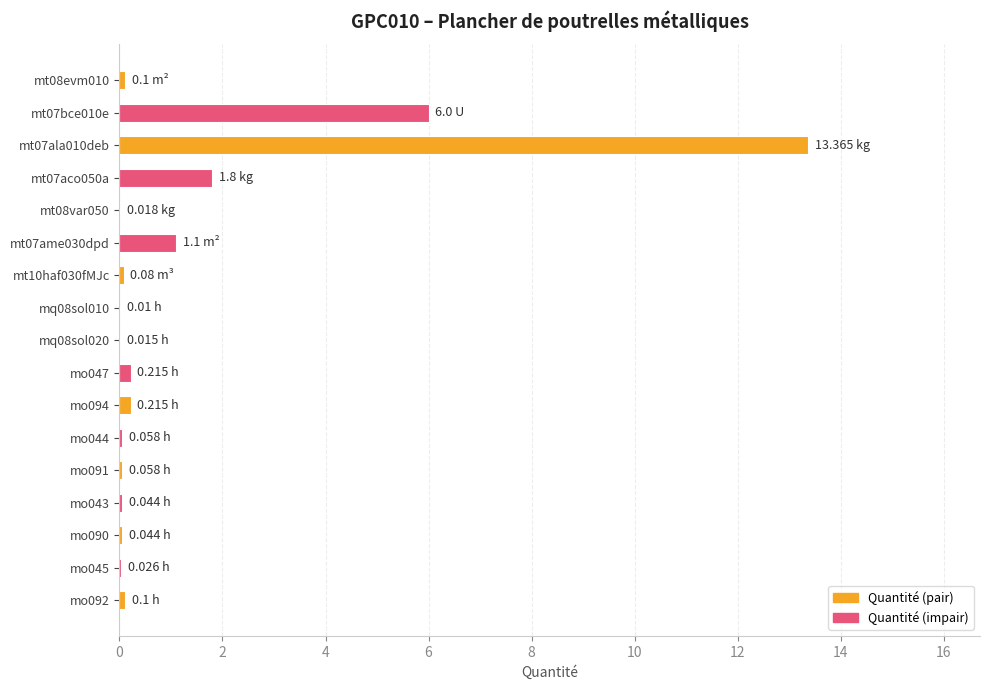

Are the bars horizontal?

Yes